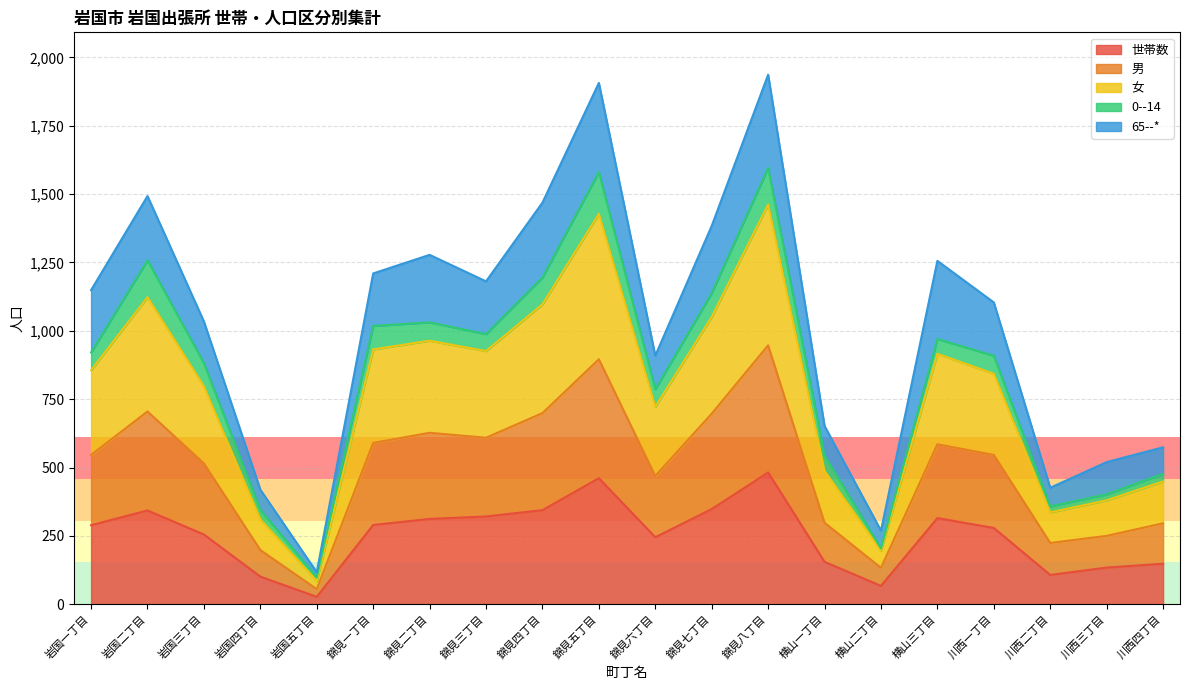

True or false: 世帯数 and 男 cross at least once.

False